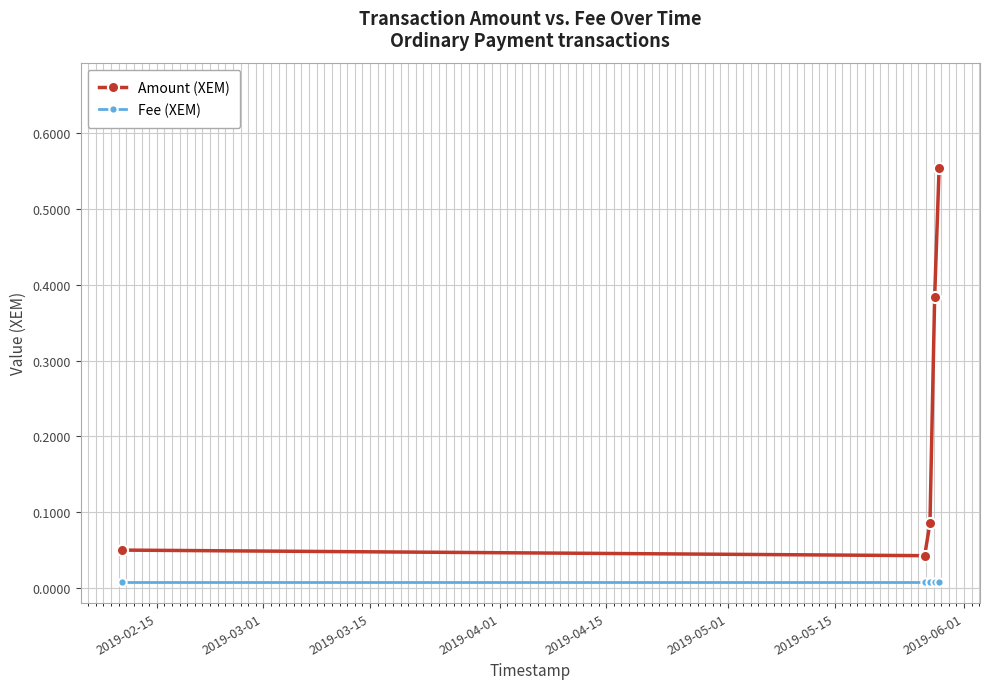

True or false: Fee (XEM) and Amount (XEM) cross at least once.

False